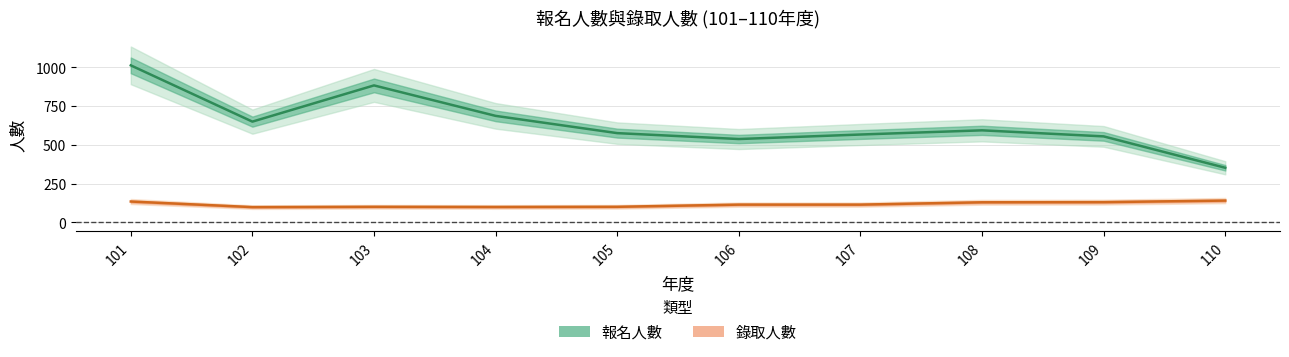

How many data points in 報名人數 are above 593?

4